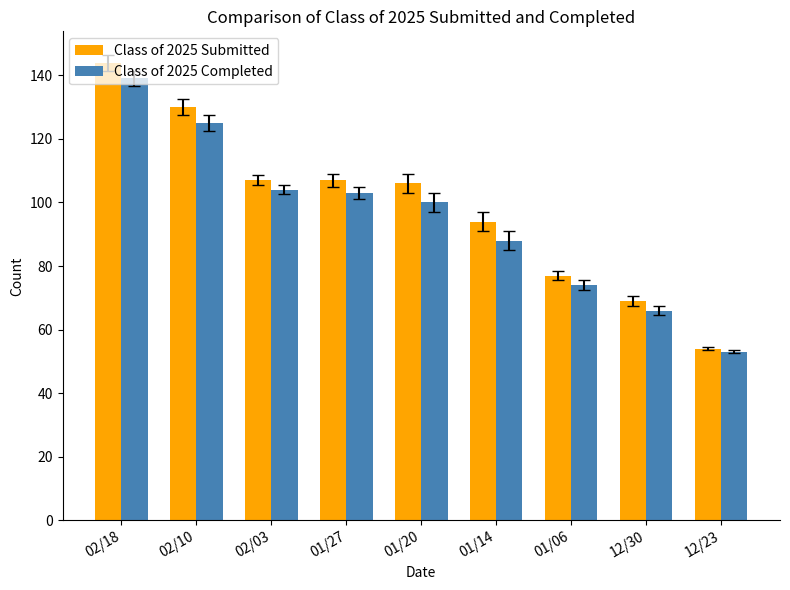

How many bars are there in total?

18